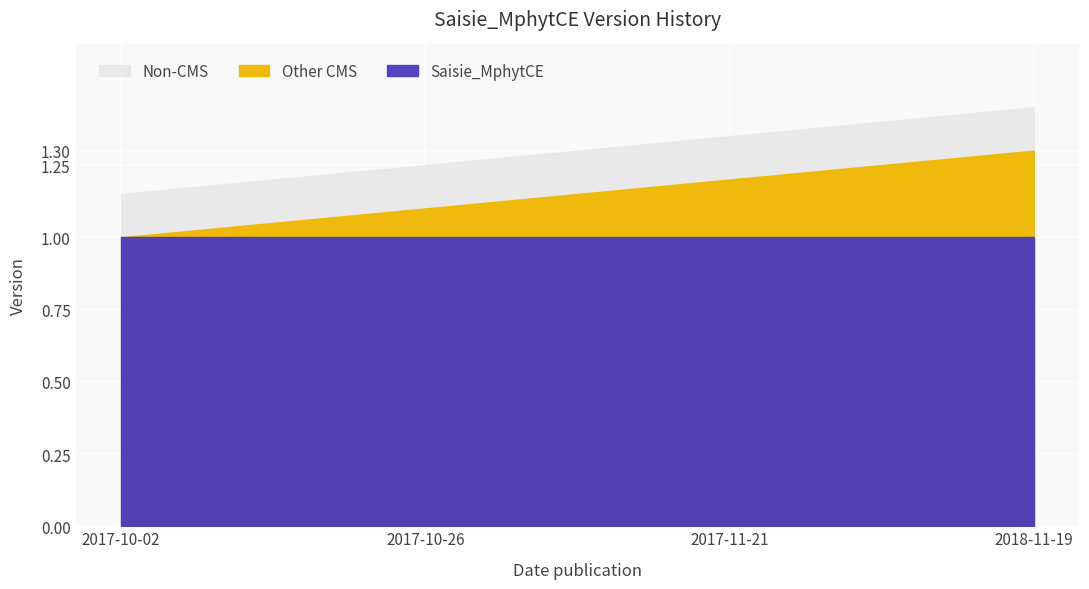

What is the difference between the second highest and second lowest values?

0.1